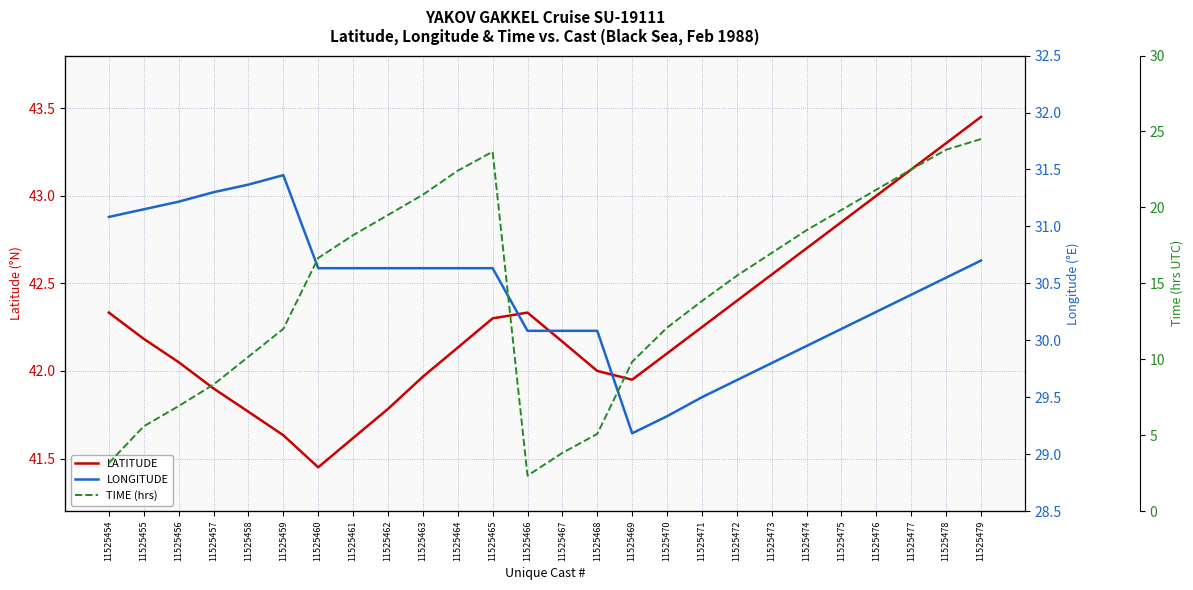

Which series has the largest total across all categories?

LATITUDE